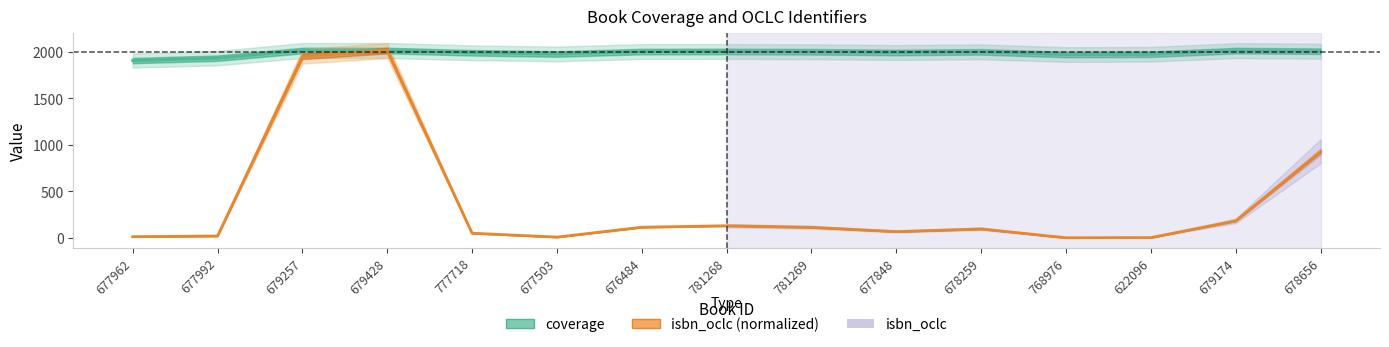

List the labels in order of coverage value, smallest first.

677962, 677992, 768976, 622096, 677503, 777718, 677848, 678259, 781269, 676484, 781268, 678656, 679174, 679257, 679428